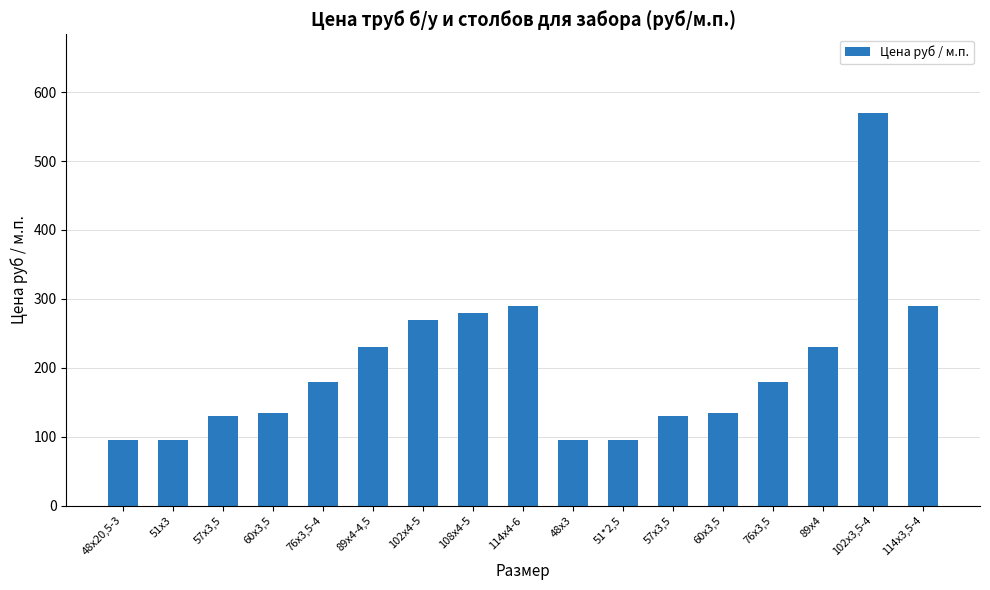

Reading left to right, extract all data points from this chart.

48х20,5-3=95	51х3=95	57х3,5=130	60х3,5=135	76х3,5-4=180	89х4-4,5=230	102х4-5=270	108х4-5=280	114х4-6=290	48х3=95	51*2,5=95	57х3,5=130	60х3,5=135	76х3,5=180	89х4=230	102х3,5-4=570	114х3,5-4=290